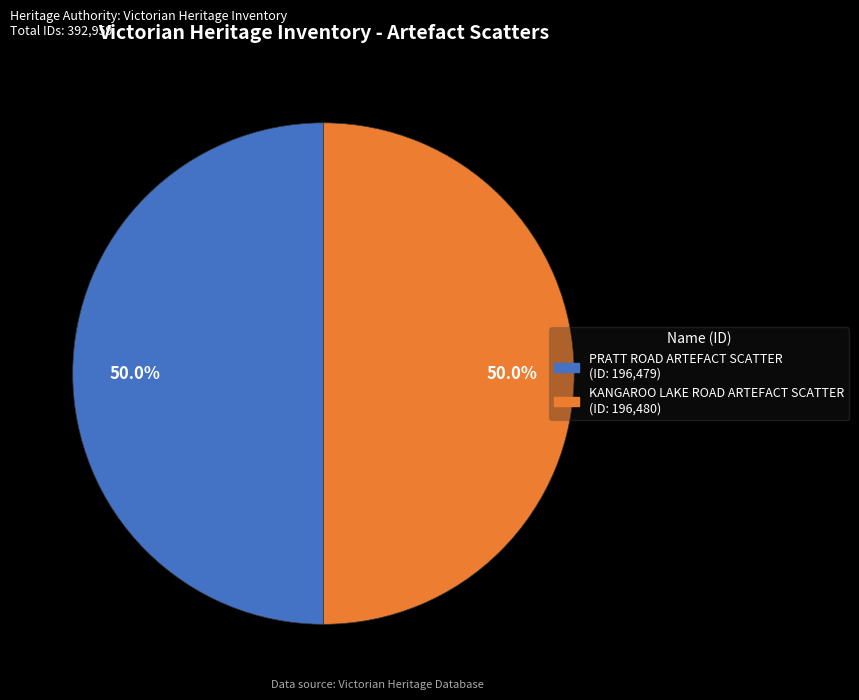

What is the ratio of the value at KANGAROO LAKE ROAD ARTEFACT SCATTER to the value at PRATT ROAD ARTEFACT SCATTER?

1.0